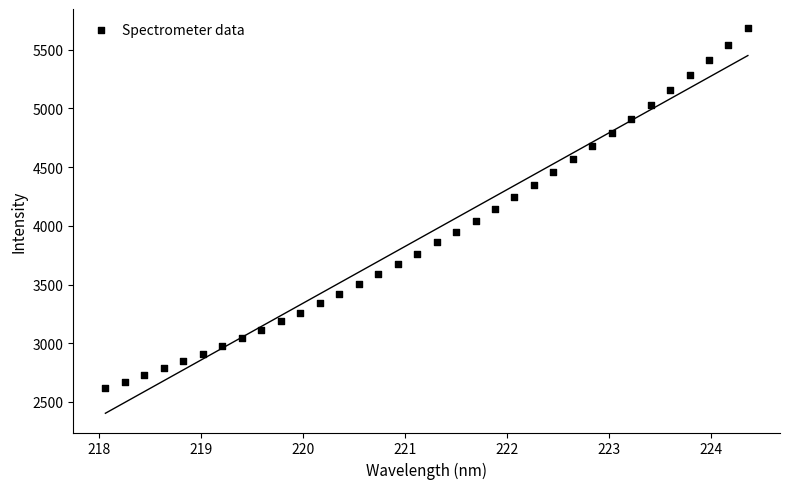

What is the range of Y values (max minus min)?

3065.1